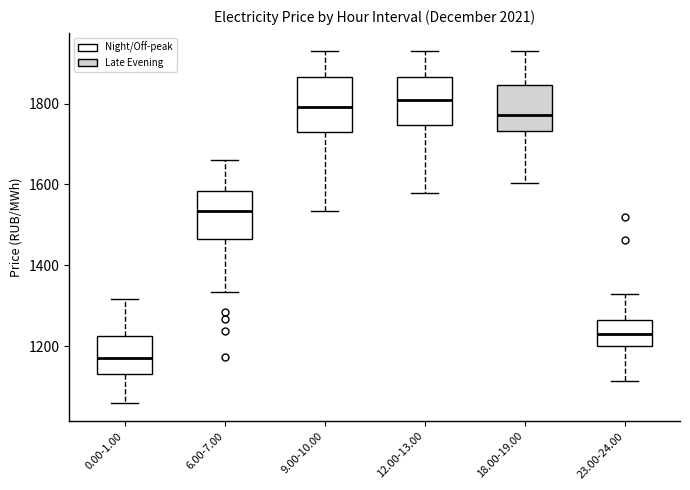

Where does the upper whisker of the box for 9.00-10.00 end on the y-axis? The values are not printed on the chart, so give them approximately, as read against the axis.

1940